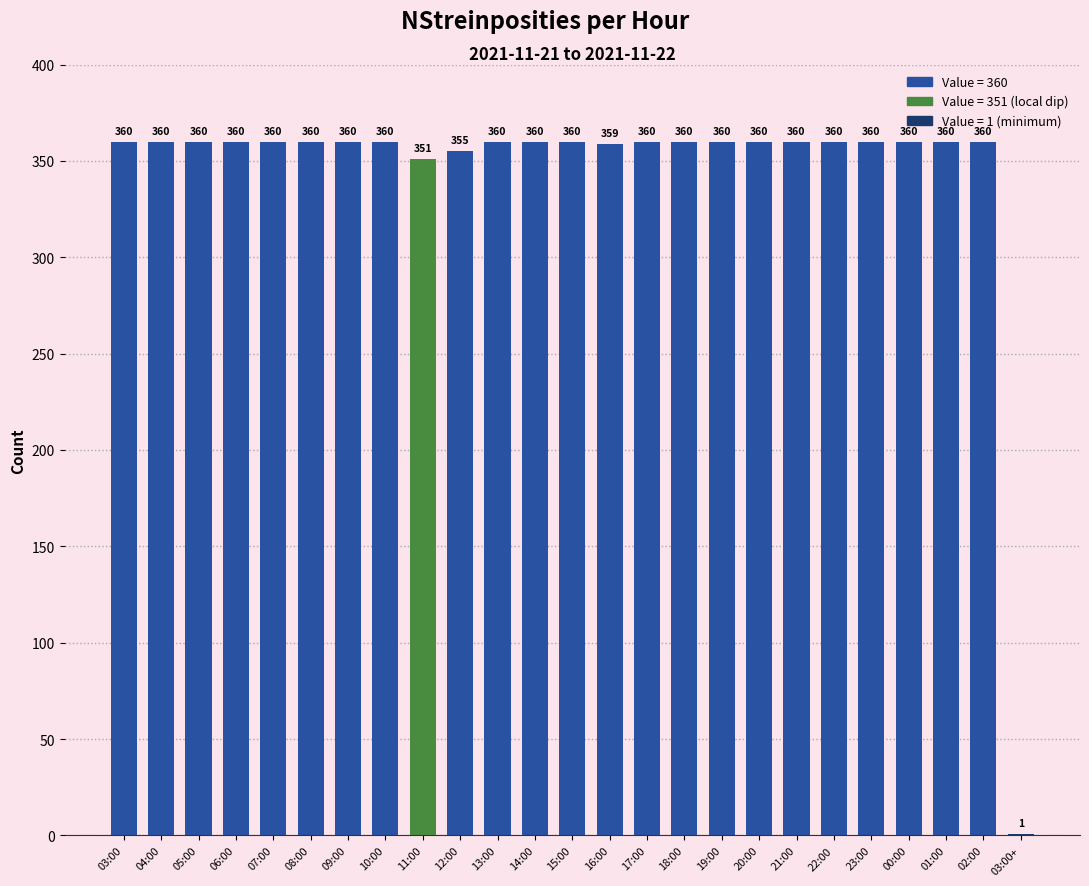

At which label is the value closest to 180?

11:00